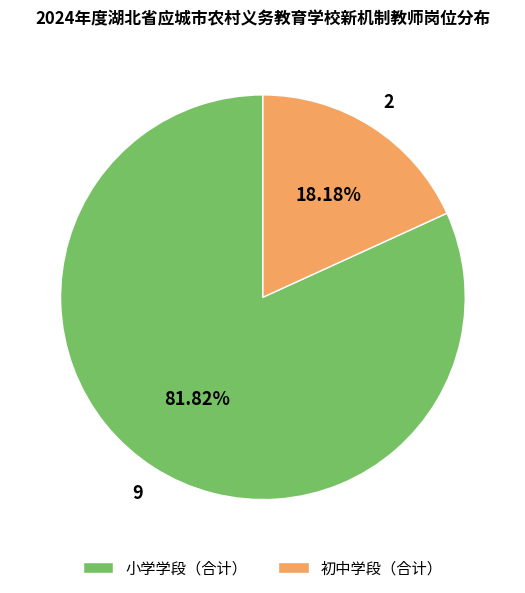

Which slice is the smallest?

初中学段（合计）